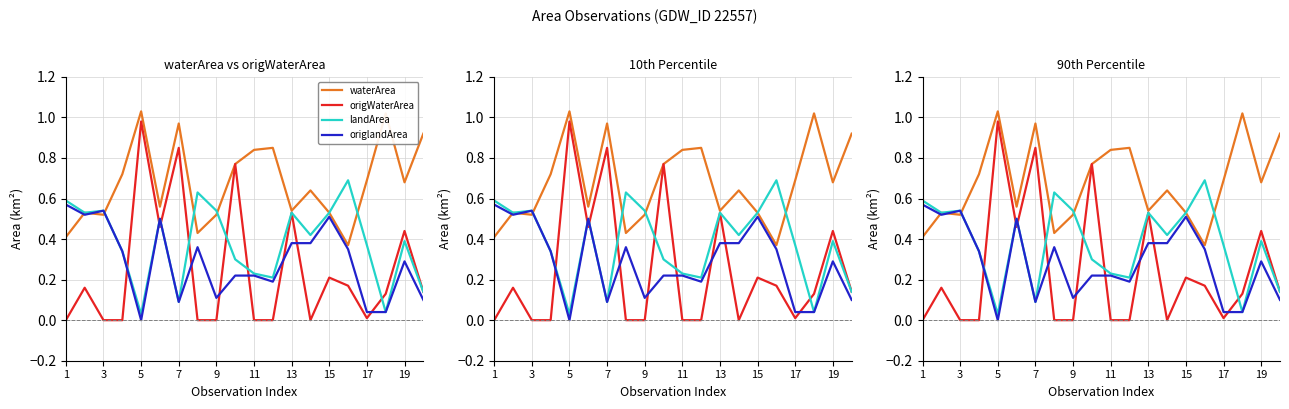

Reading left to right, list all the values displayed in this chart.

waterArea: 0.4	0.5	0.5	0.7	1.0	0.6	1.0	0.4	0.5	0.8	0.8	0.8	0.5	0.6	0.5	0.4	0.7	1.0	0.7	0.9
origWaterArea: 0.0	0.2	0.0	0.0	1.0	0.5	0.8	0.0	0.0	0.8	0.0	0.0	0.5	0.0	0.2	0.2	0.0	0.1	0.4	0.1
landArea: 0.6	0.5	0.5	0.3	0.0	0.5	0.1	0.6	0.5	0.3	0.2	0.2	0.5	0.4	0.5	0.7	0.4	0.0	0.4	0.1
origlandArea: 0.6	0.5	0.5	0.3	0.0	0.5	0.1	0.4	0.1	0.2	0.2	0.2	0.4	0.4	0.5	0.3	0.0	0.0	0.3	0.1